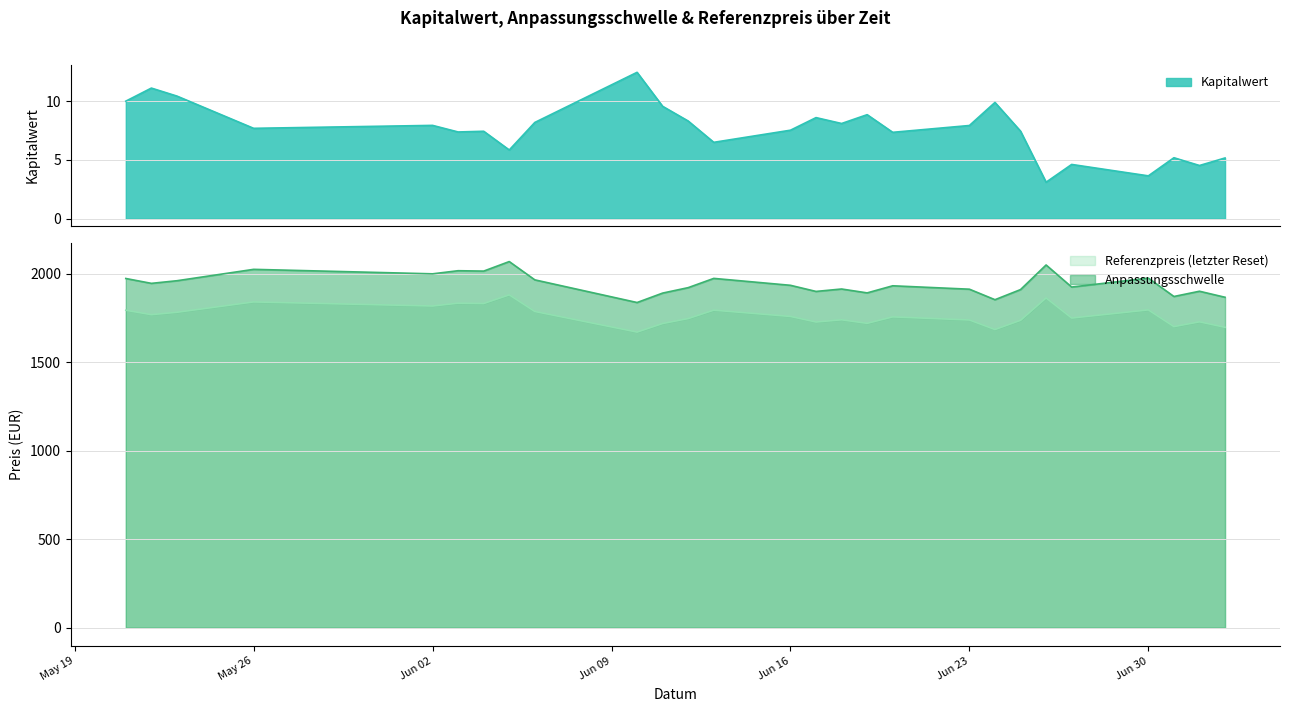

Count the number of data series in this chart.

3